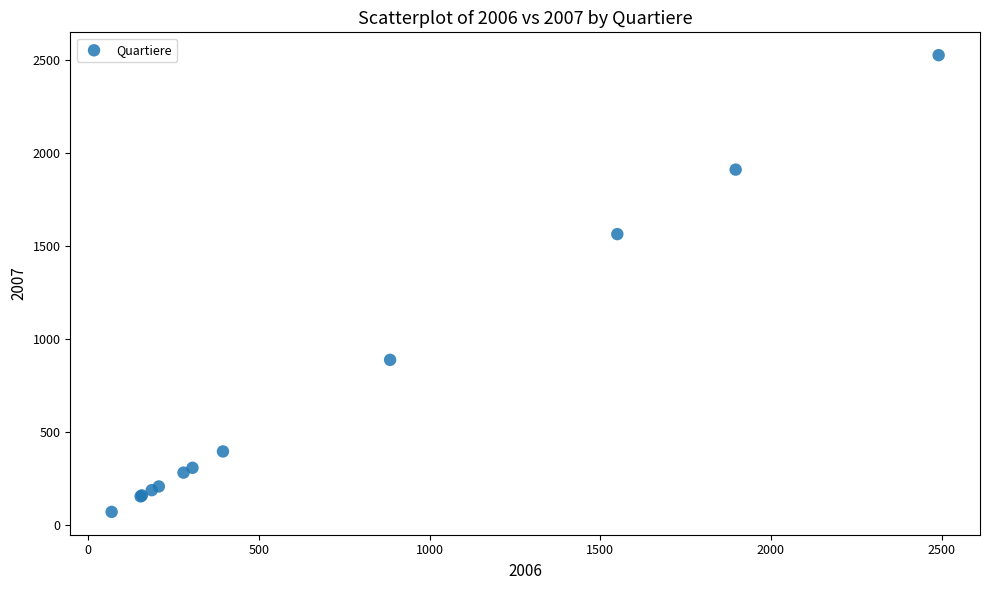

What Y value in the scatter plot is closest to 1299?

1565.3